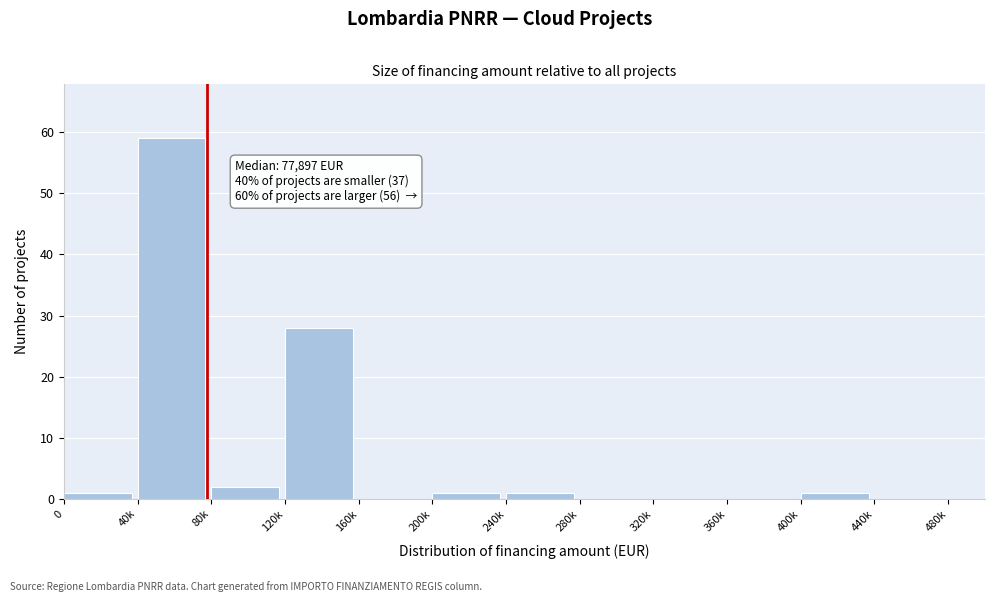

Reading left to right, transcribe all the data shown in this chart.

0=1	40k=59	80k=2	120k=28	160k=0	200k=1	240k=1	280k=0	320k=0	360k=0	400k=1	440k=0	480k=0